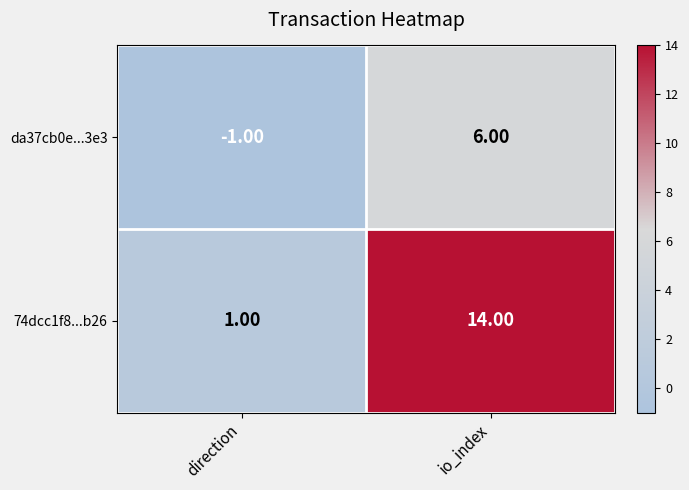

Which series has the largest total across all categories?

74dcc1f8...b26